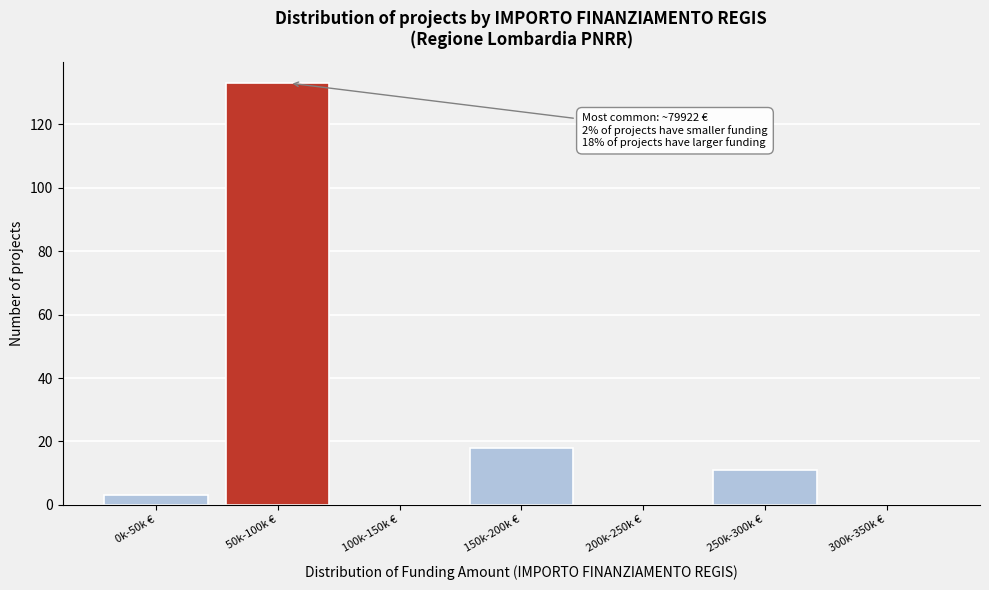

Reading left to right, extract all data points from this chart.

0k-50k €=3	50k-100k €=133	100k-150k €=0	150k-200k €=18	200k-250k €=0	250k-300k €=11	300k-350k €=0